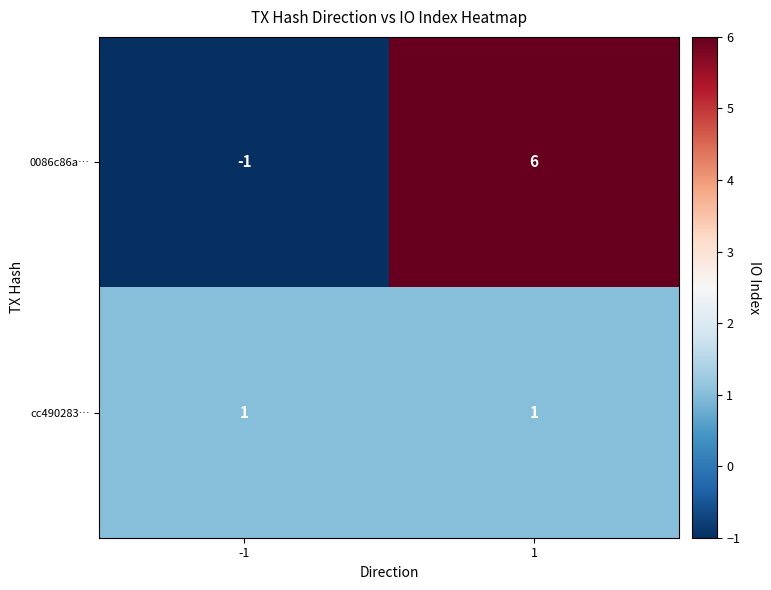

What is the difference between the highest and lowest values at -1?

2